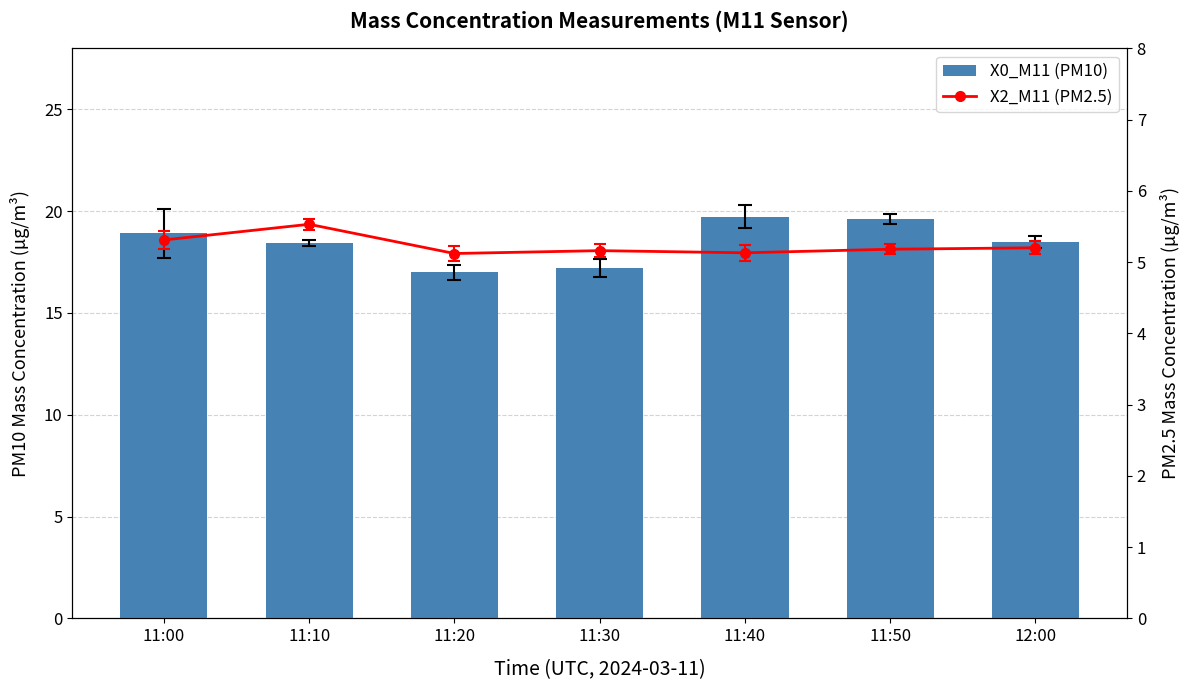

True or false: X2_M11 (PM2.5) has a value of 7.9 at 11:10.

False